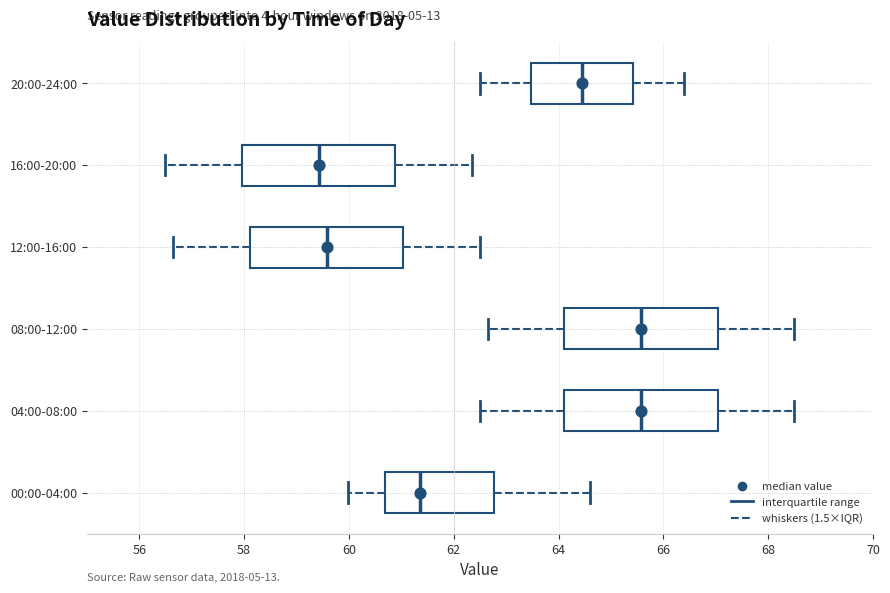

Where does the left whisker of the box for 16:00-20:00 end on the x-axis? The values are not printed on the chart, so give them approximately, as read against the axis.

56.6